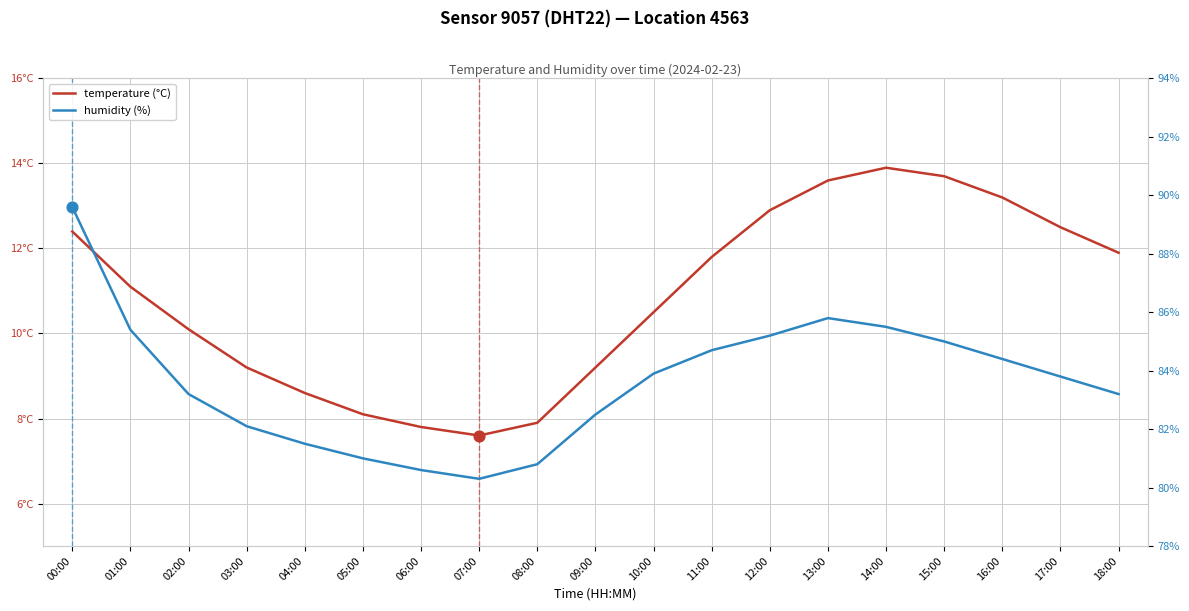

What are all the series names shown in the legend?

temperature (°C), humidity (%)